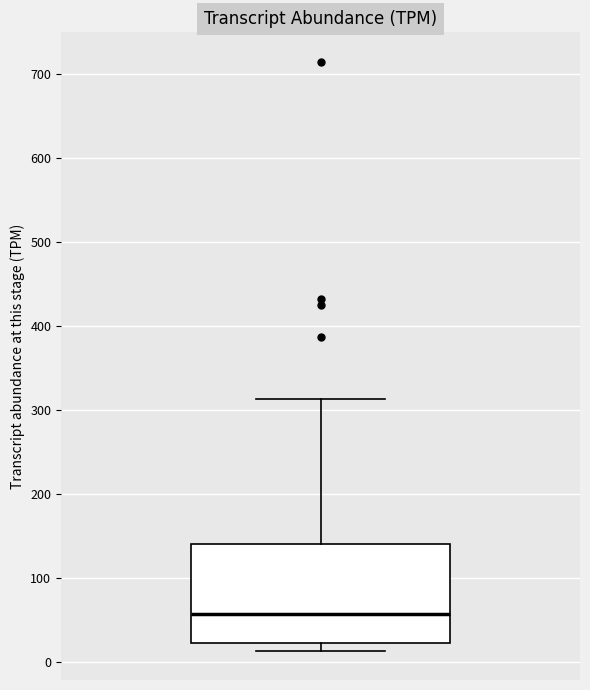

Where does the upper whisker of the box end on the y-axis? The values are not printed on the chart, so give them approximately, as read against the axis.

310